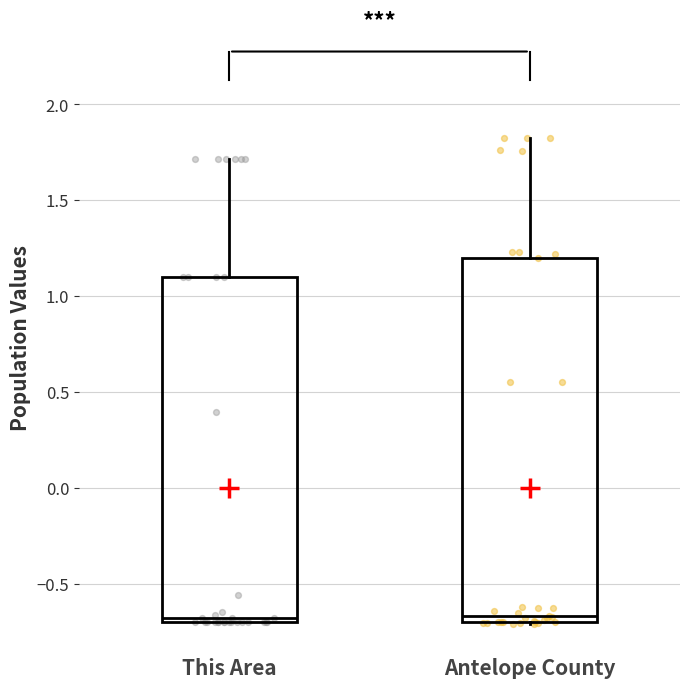

Reading left to right, read every box against the y-axis: the position of its median line, the range the box covers, and the ends of its whiskers. The values are not printed on the chart, so give them approximately, as read against the axis.

This Area: median -0.70 (just above the box's lower edge), box -0.70 to 1.10, whiskers -0.70 to 1.70
Antelope County: median -0.65, box -0.70 to 1.20, whiskers -0.70 to 1.85